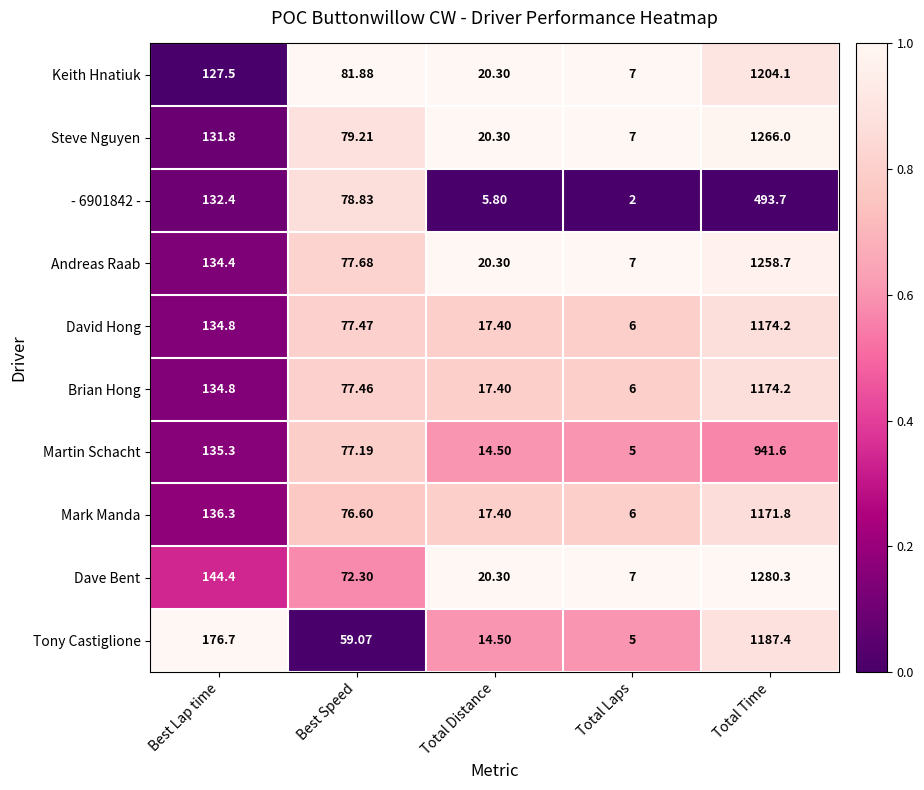

What is the difference between the highest and lowest values at Total Laps?

5.0